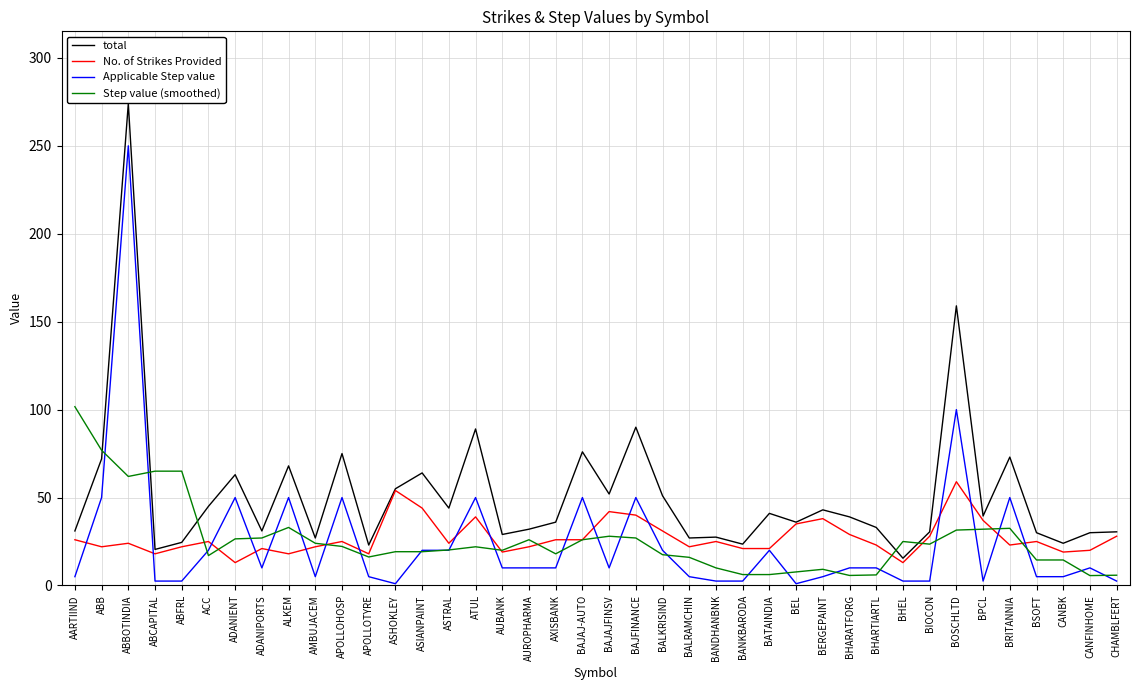

What is the sum of the Applicable Step value values at AUBANK and ABFRL?

12.5